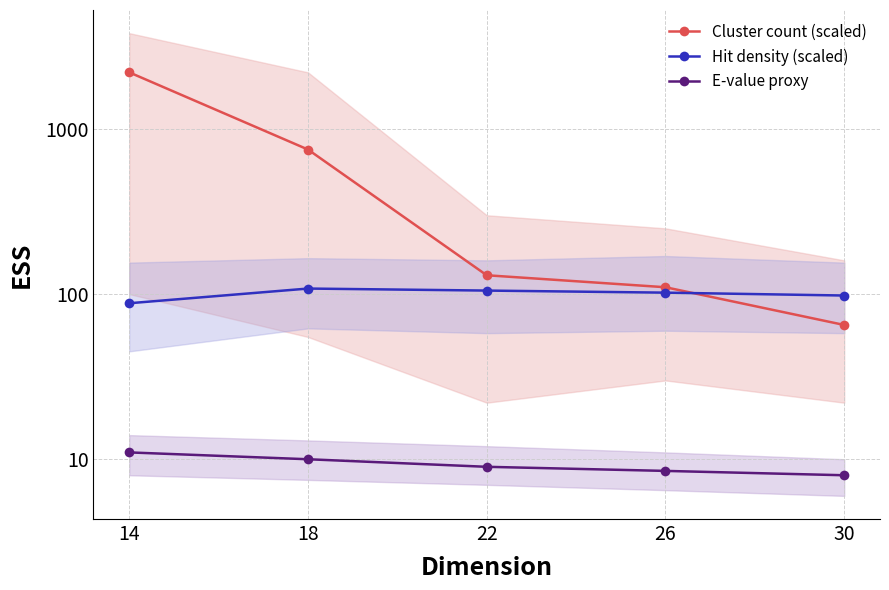

What value does the E-value proxy series have at 14?

11.0